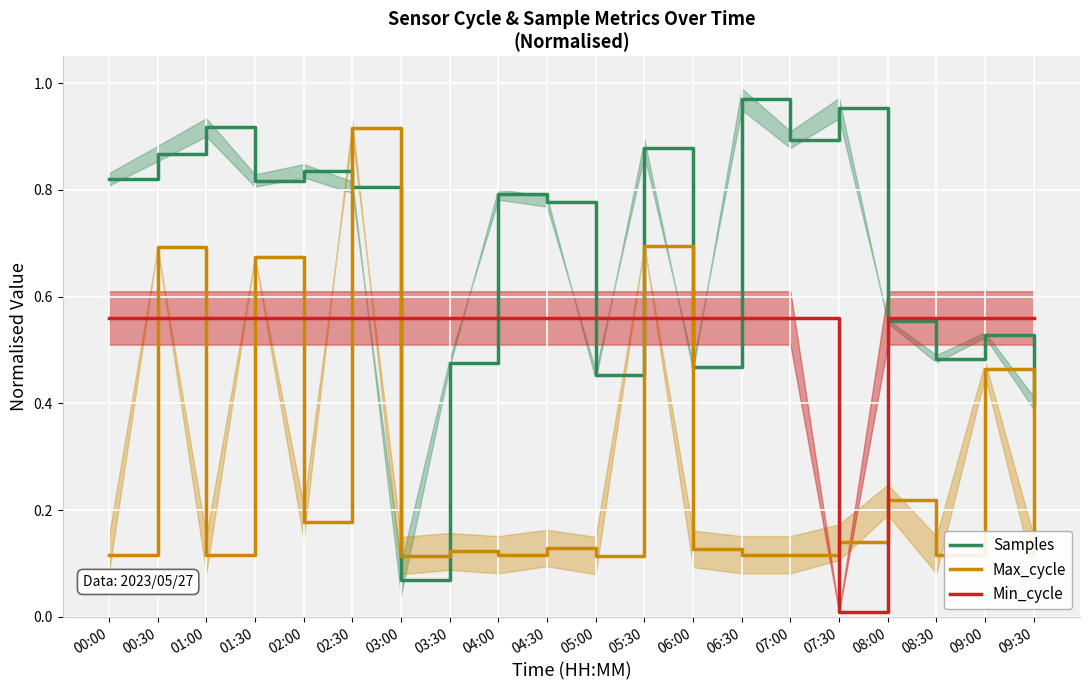

What is the difference between the highest and lowest values at 02:00?

0.7